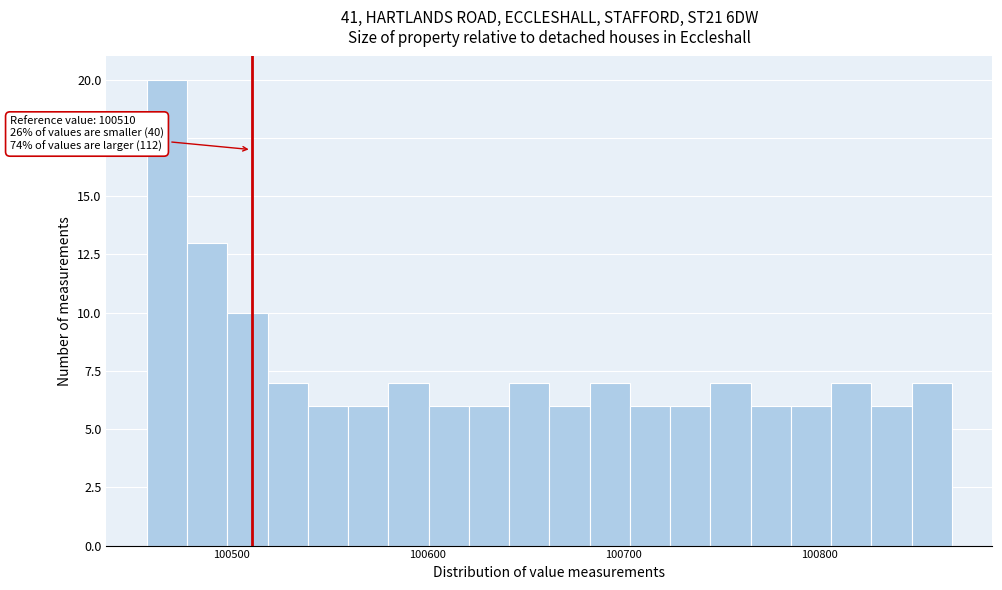

Read against the x-axis, roughly where is the centre of the tallest bar?

100470